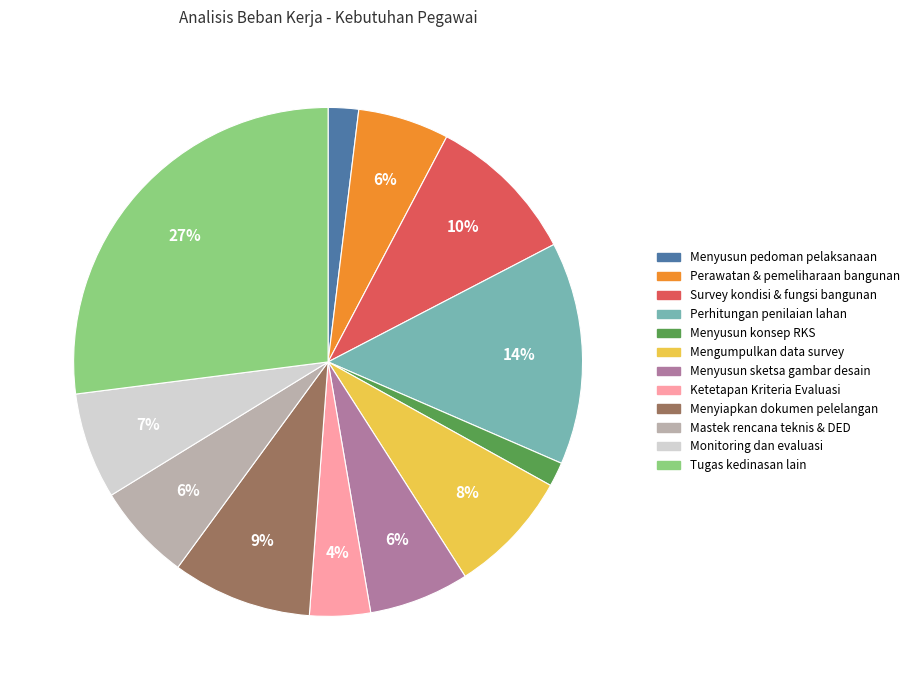

How many slices are in this pie chart?

12